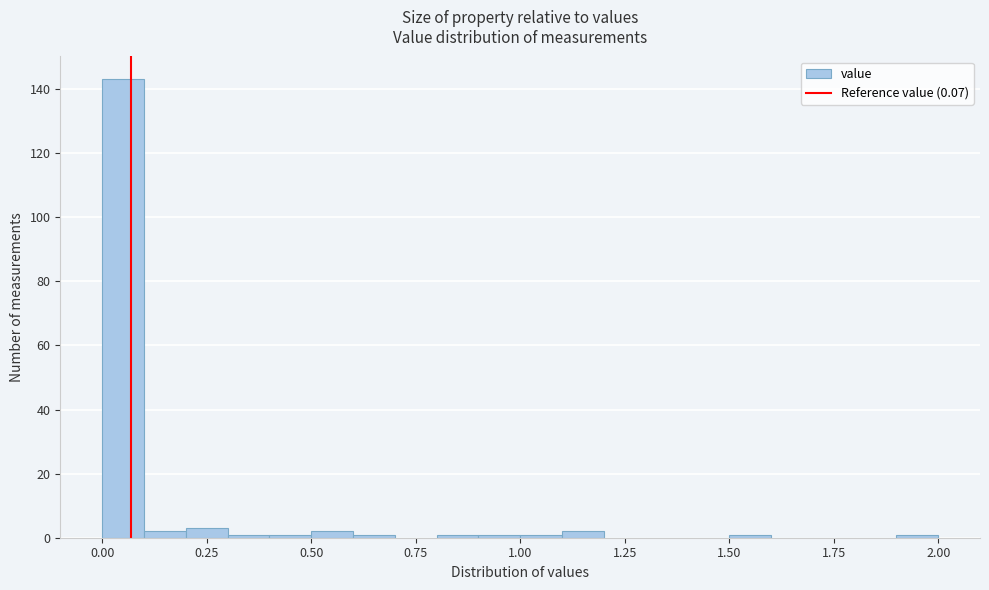

Read against the x-axis, roughly where is the centre of the tallest bar?

0.05